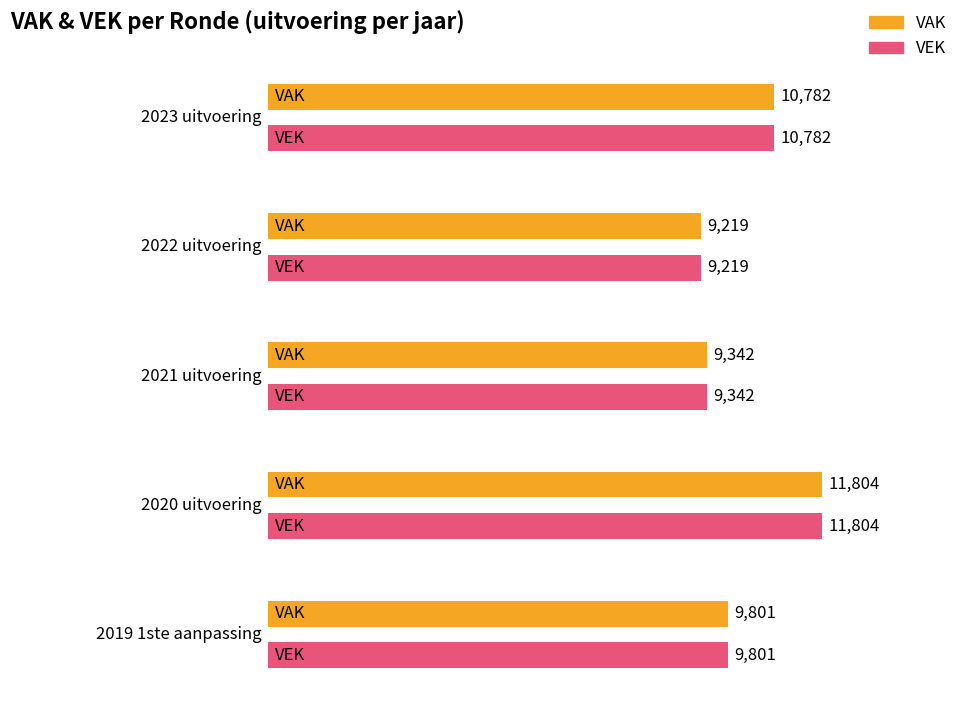

Which has a higher value, 2019 1ste aanpassing or 2020 uitvoering?

2020 uitvoering